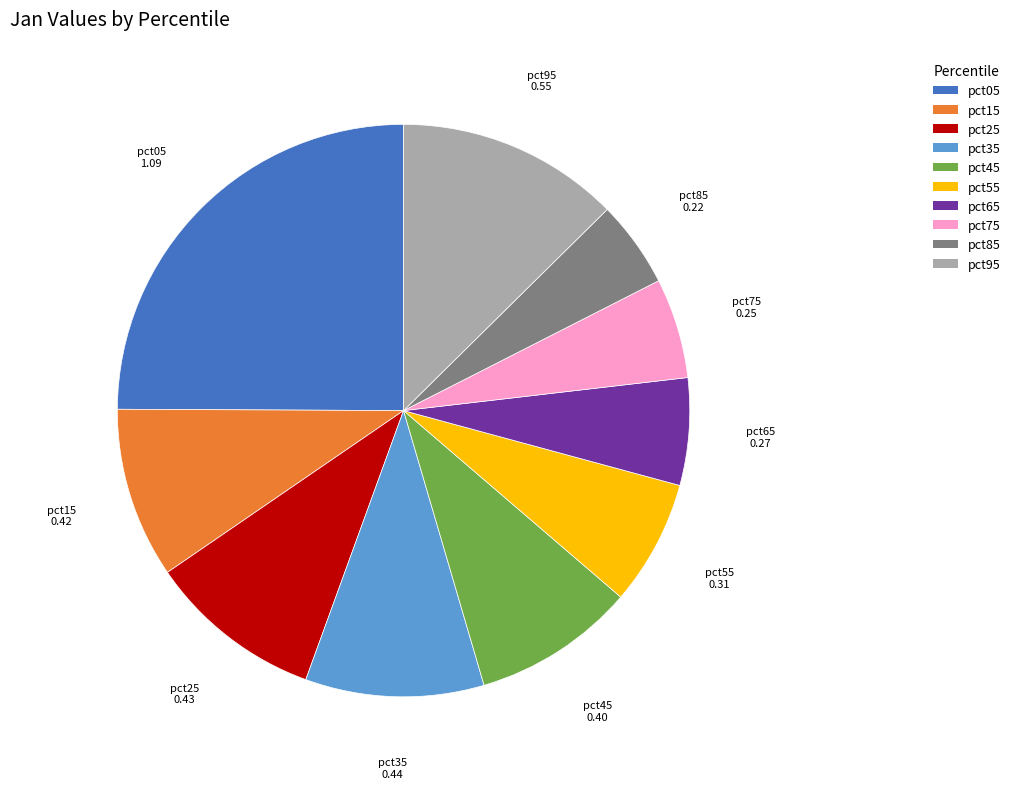

True or false: pct05 accounts for 25% of the total.

True